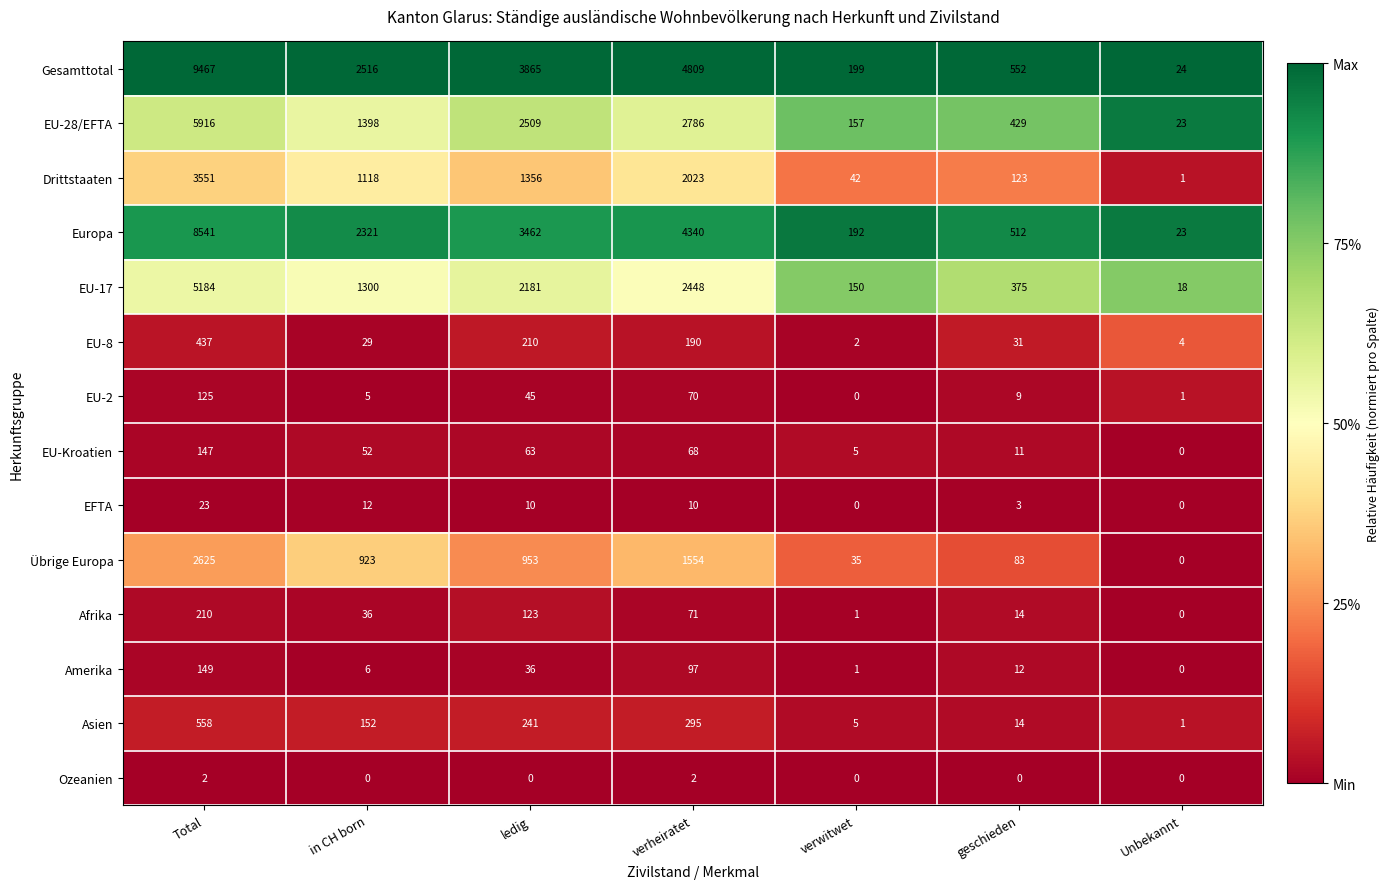

Between Total and verheiratet, which series saw the biggest shift?

Gesamttotal